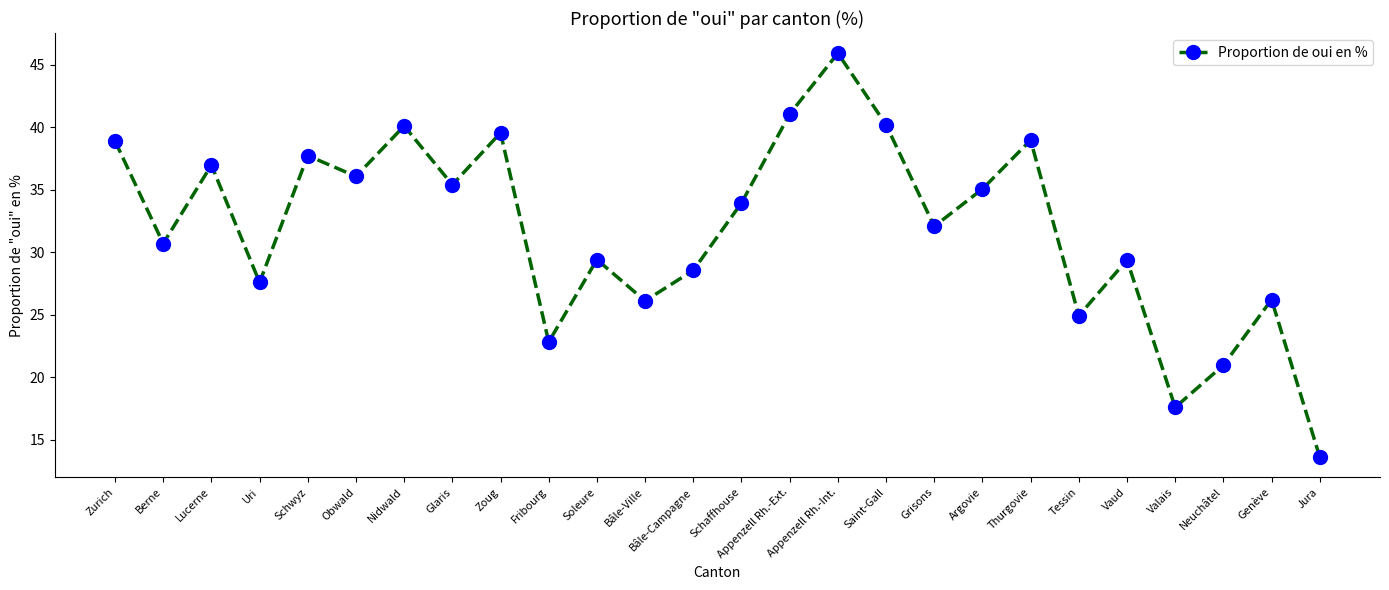

What is the difference between the second highest and second lowest values?

23.5